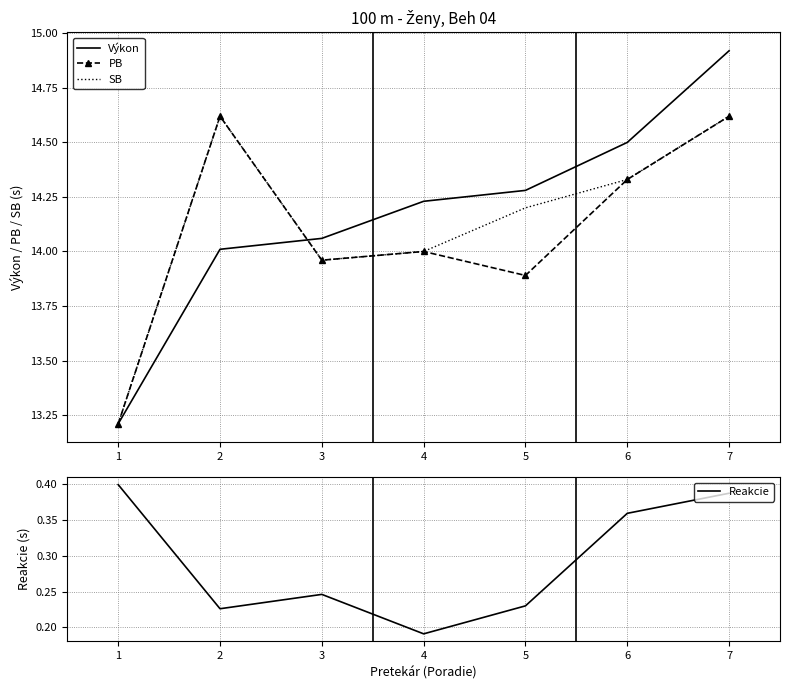

True or false: SB has more than 0 points higher than both neighbors.

True